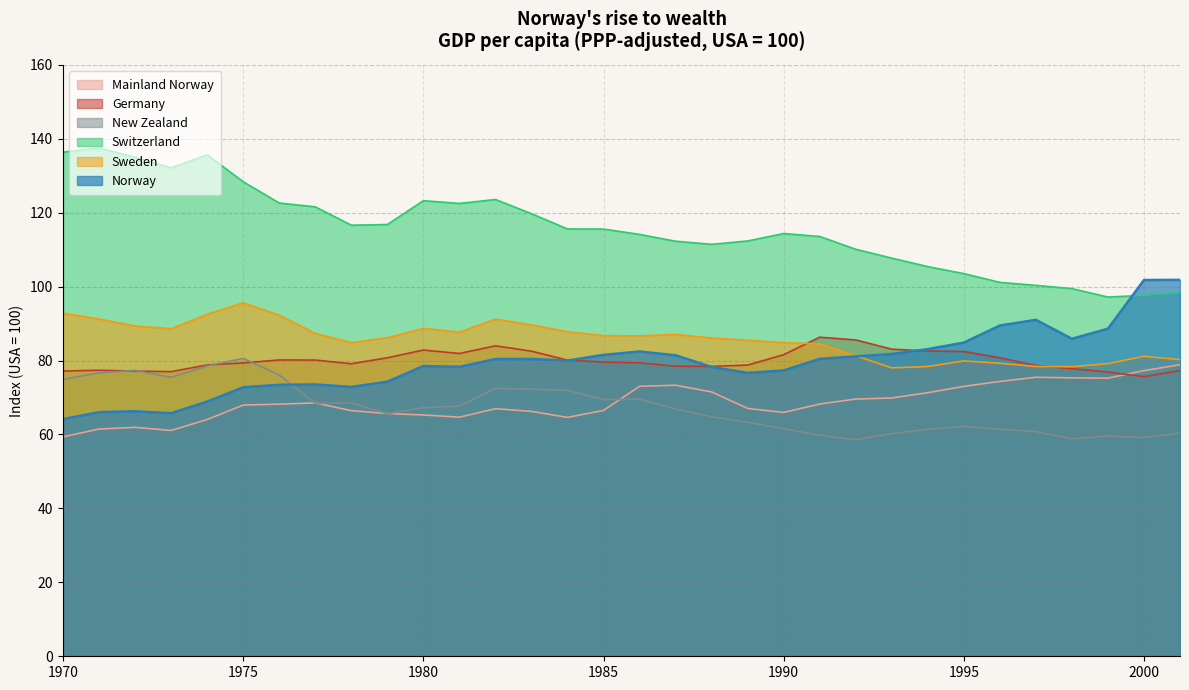

What are all the series names shown in the legend?

Mainland Norway, Germany, New Zealand, Switzerland, Sweden, Norway